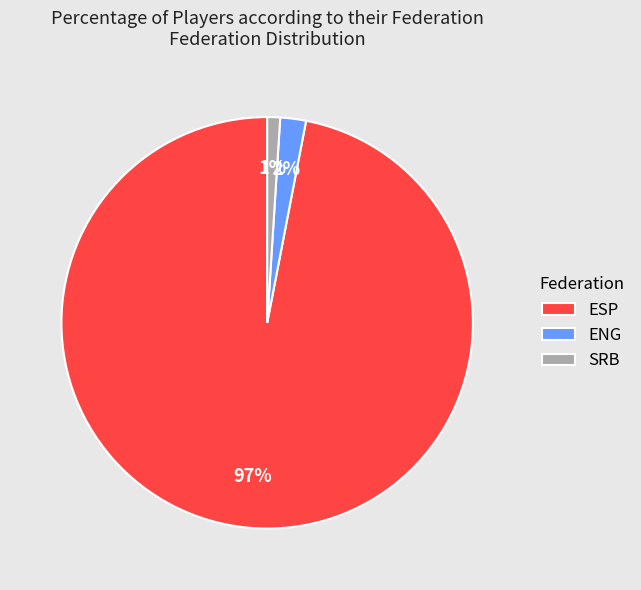

Is the sum of SRB and ESP greater than half?

Yes